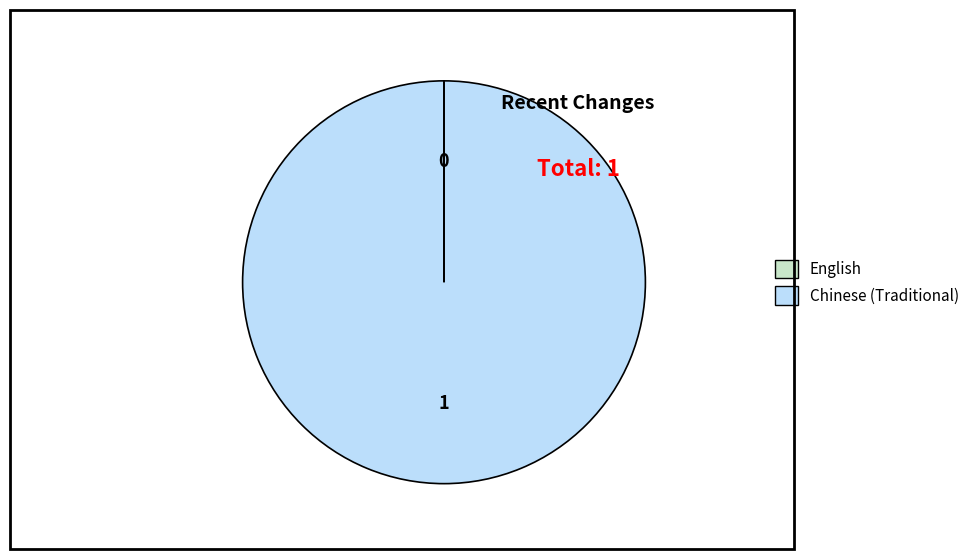

True or false: Chinese (Traditional) accounts for 95% of the total.

False